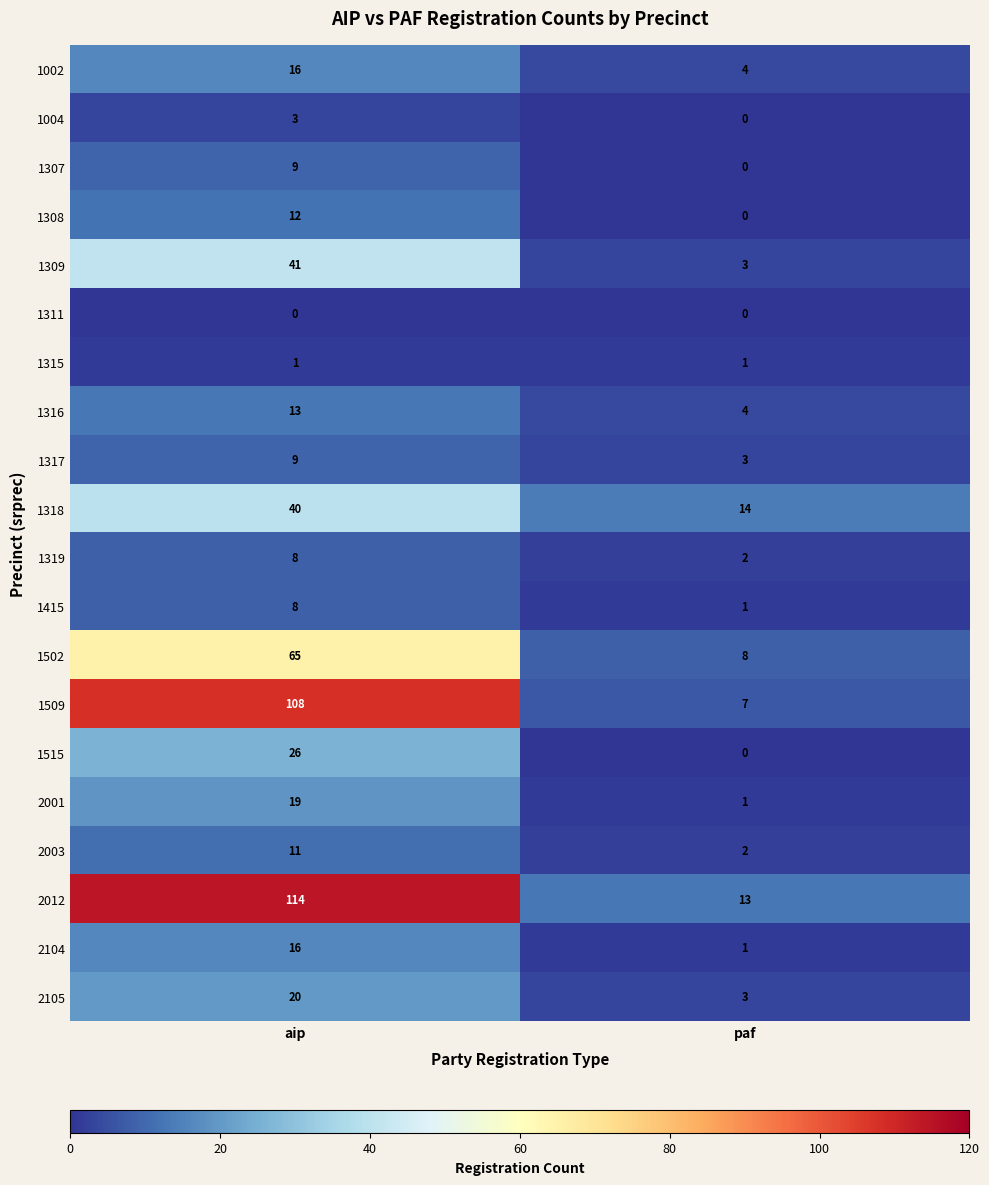

What is the difference between the highest and lowest values at paf?

14